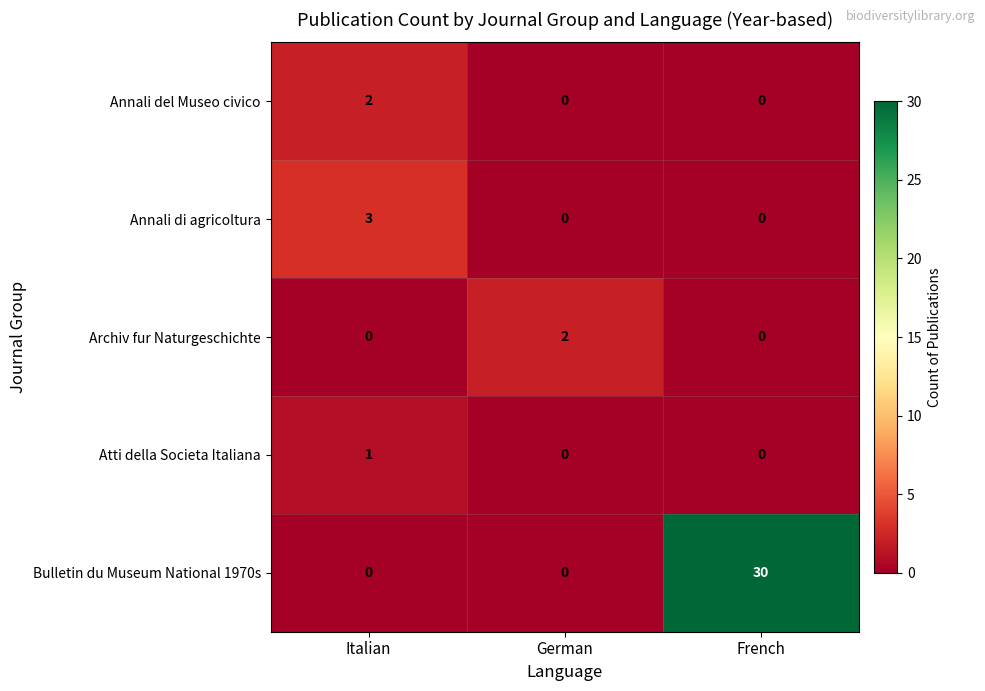

Which series has the widest spread of values?

Bulletin du Museum National 1970s